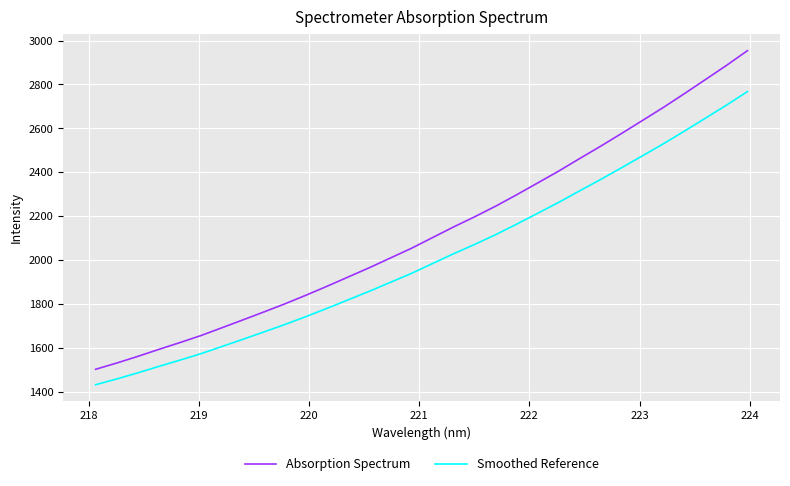

What is the smallest value displayed?

1432.9